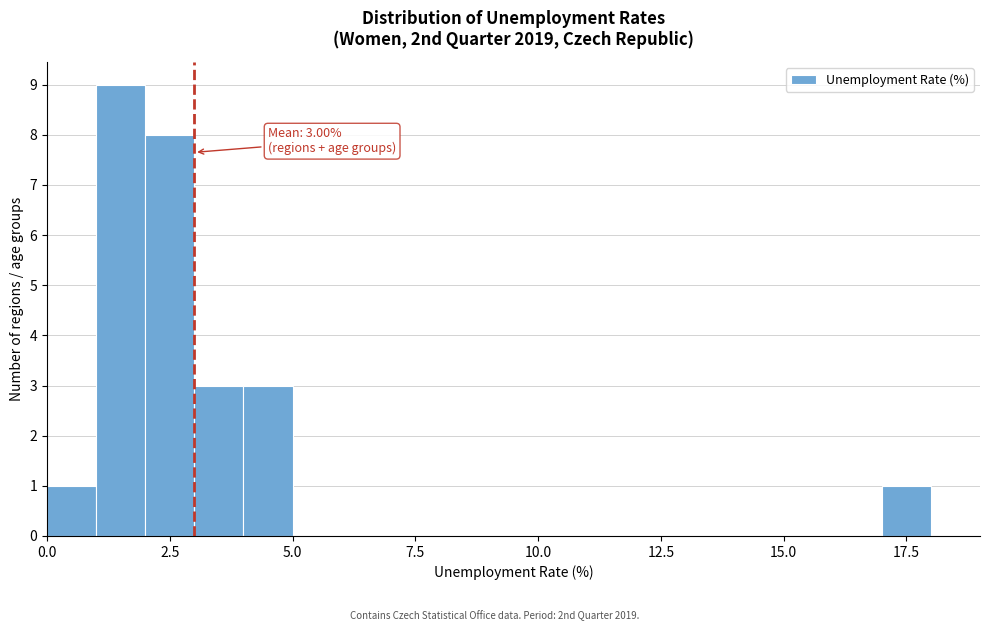

Around what value on the x-axis is the tallest bar? Give the approximate position of its centre, as read against the axis.

1.5